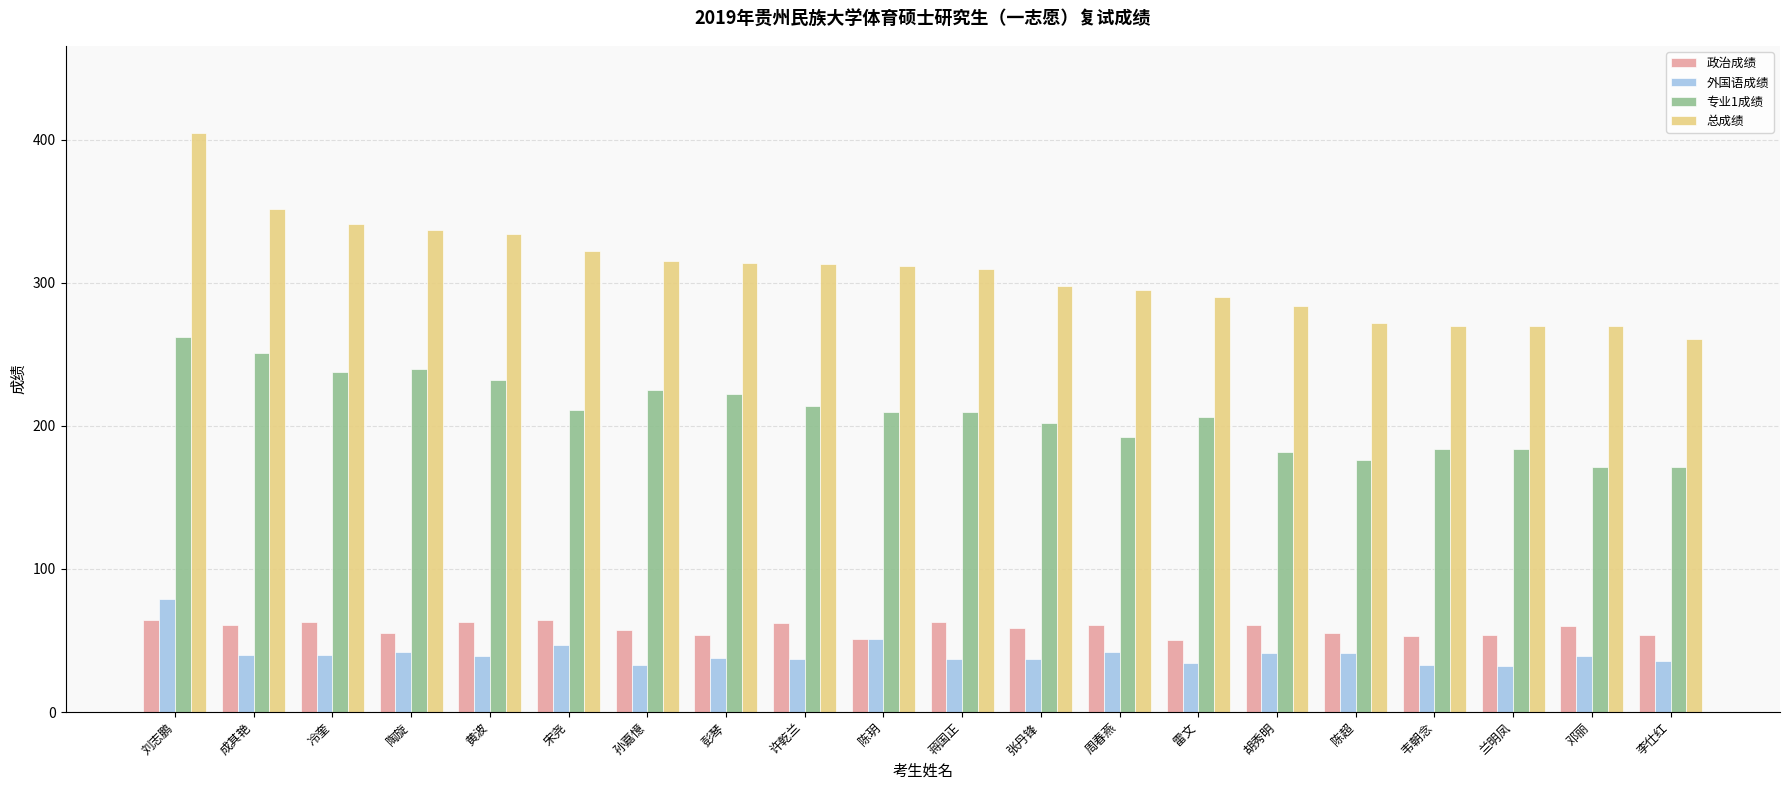

What is the sum of all 政治成绩 values?

1164